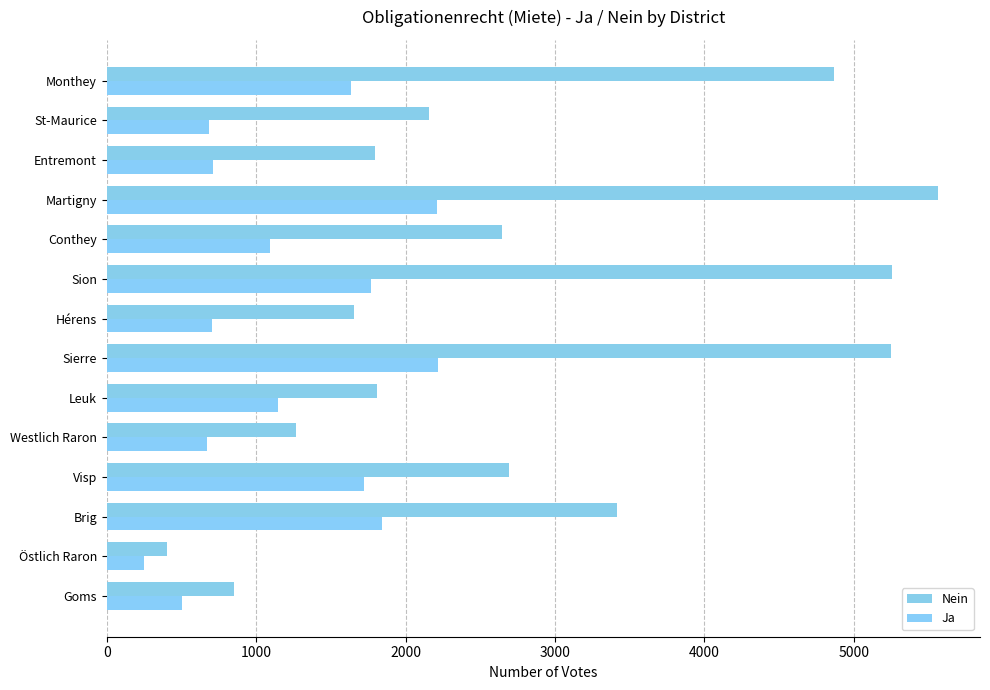

What is the highest value of the Ja series?

2216